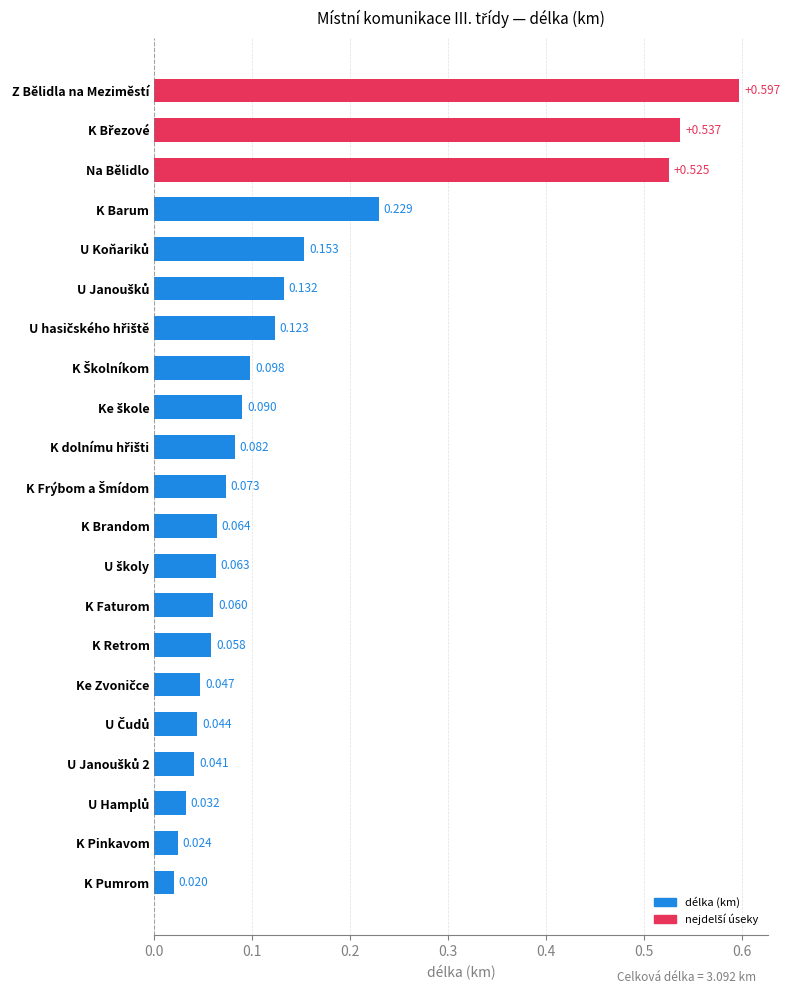

Which label corresponds to the largest value in the chart?

Z Bělidla na Meziměstí